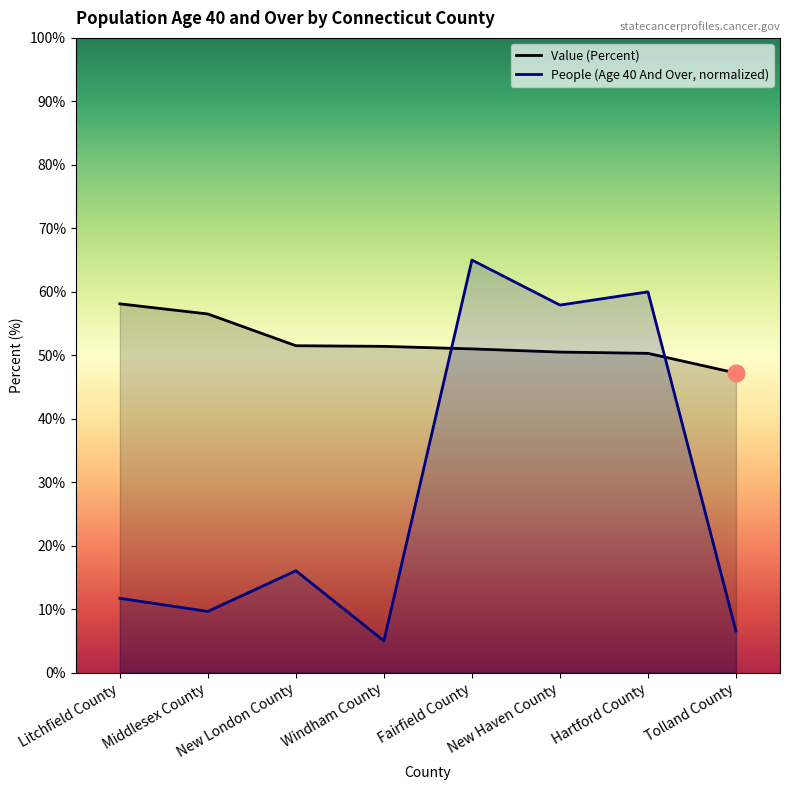

What are all the series names shown in the legend?

Value (Percent), People (Age 40 And Over, normalized)